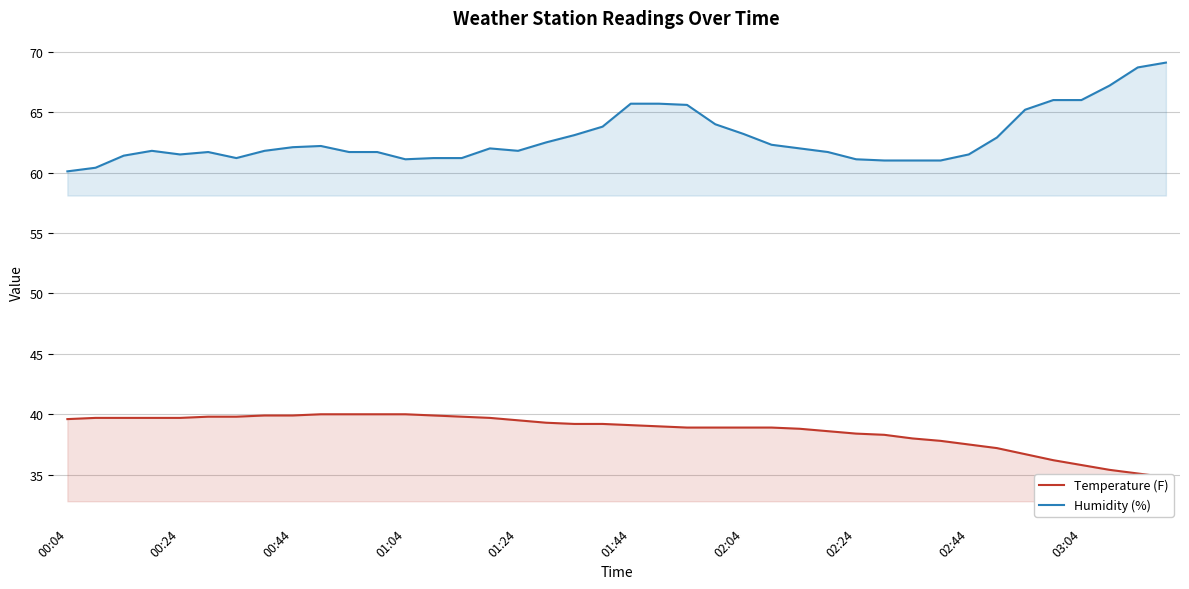

True or false: Humidity (%) has a value of 83.9 at 00:04.

False